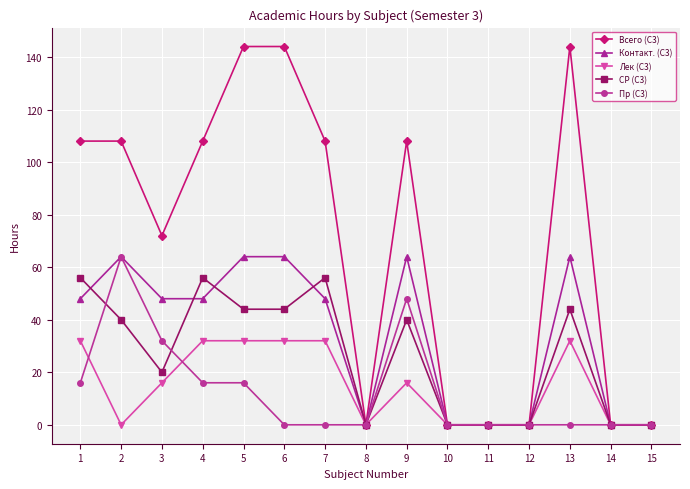

What is the value of the Всего (С3) point at the 7th from the left?

108